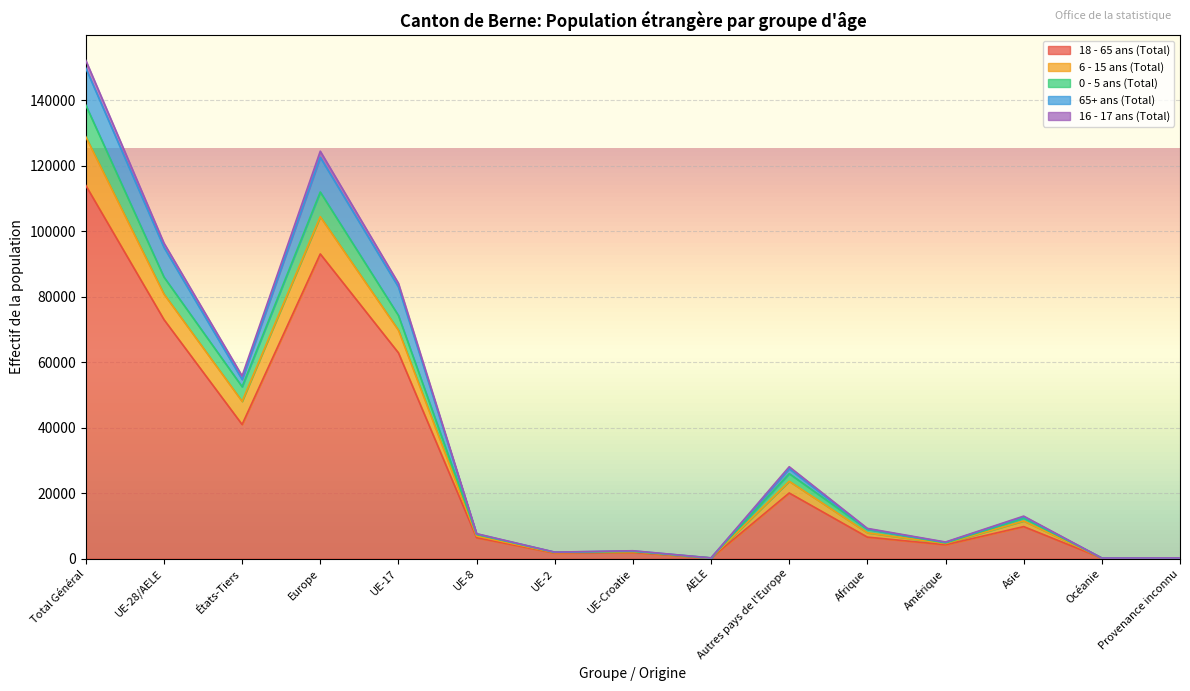

In 0 - 5 ans (Total), how many points are higher than both neighbors (excluding endpoints)?

4